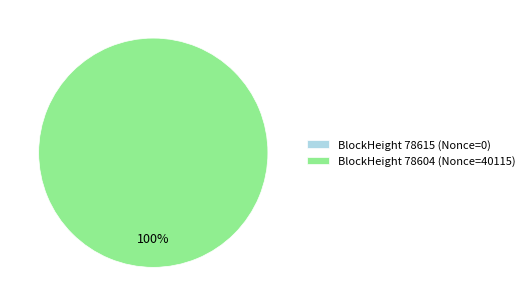

Is there a majority slice in this chart?

Yes